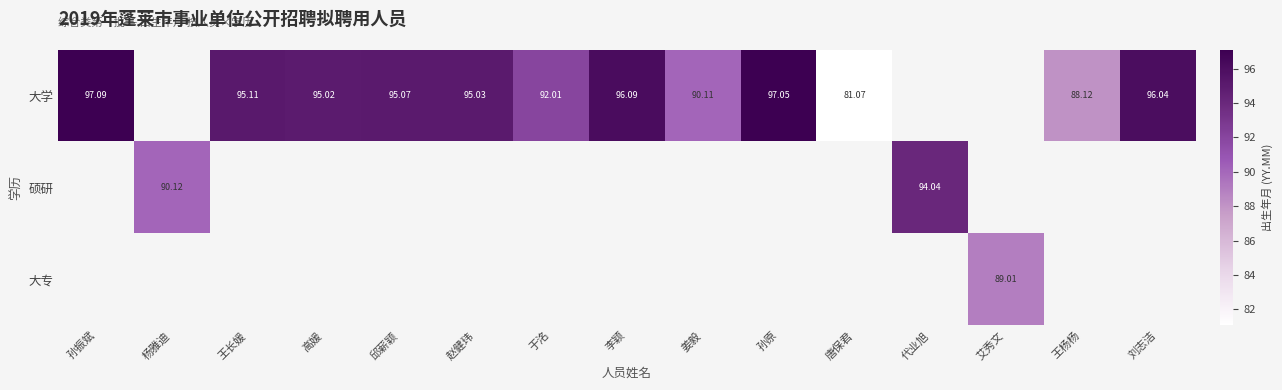

Count the number of data series in this chart.

3